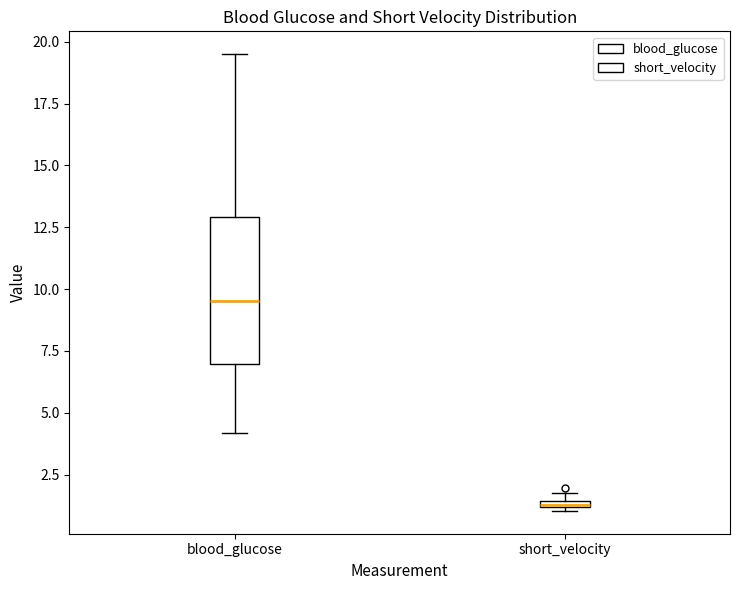

Which box's median line is the highest?

blood_glucose